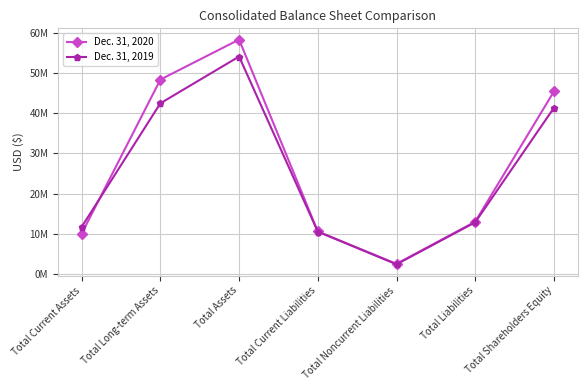

Where is the first local maximum for Dec. 31, 2019?

Total Assets